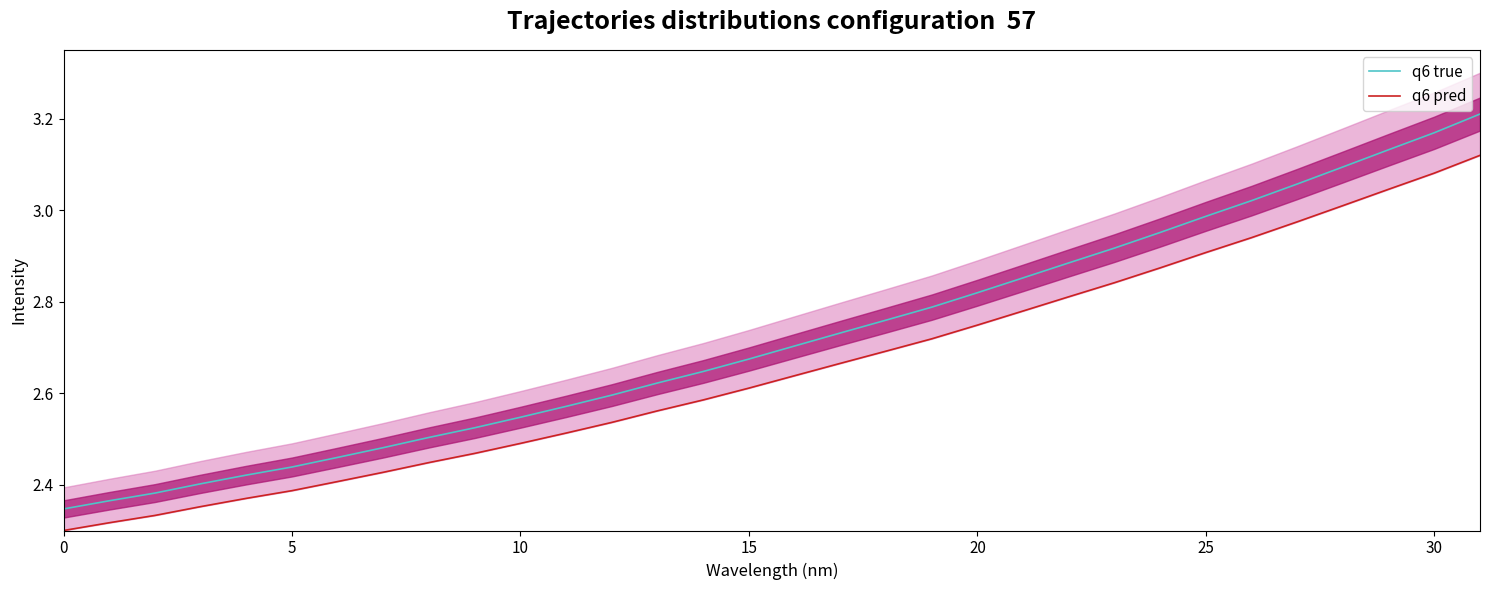

Which has a higher value, 20 or 25?

25